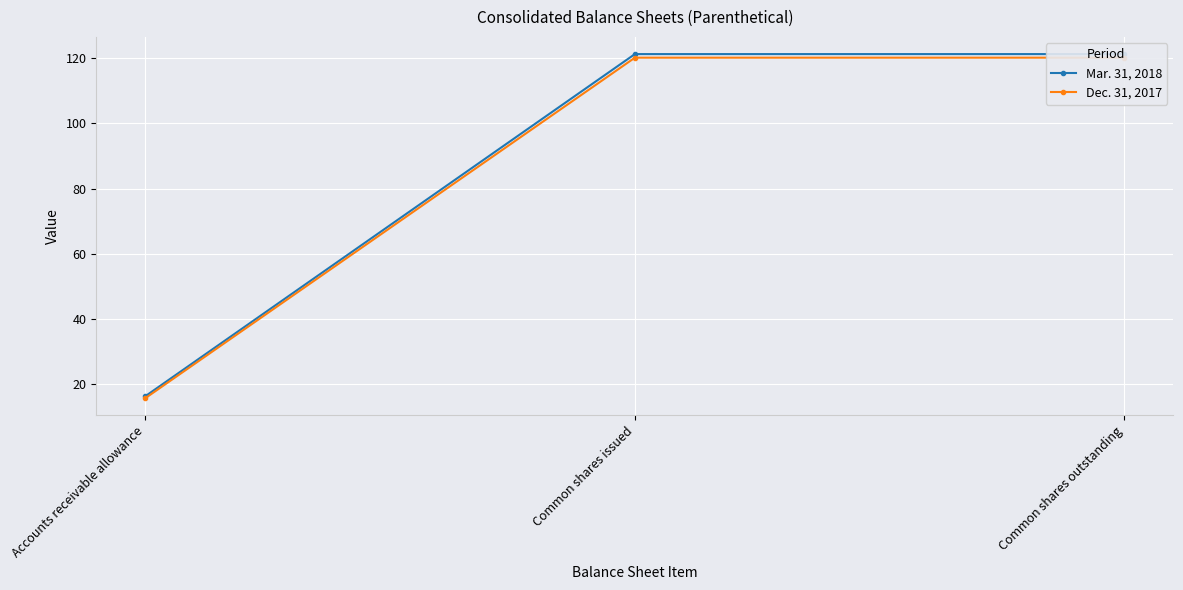

Where is Mar. 31, 2018 nearest to the value 68?

Accounts receivable allowance